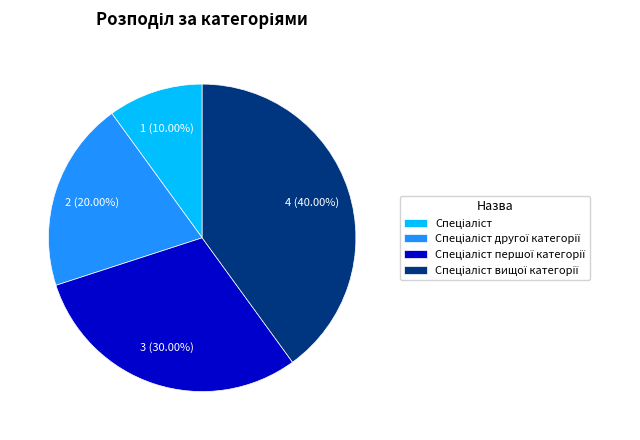

Count the number of slices in the pie.

4